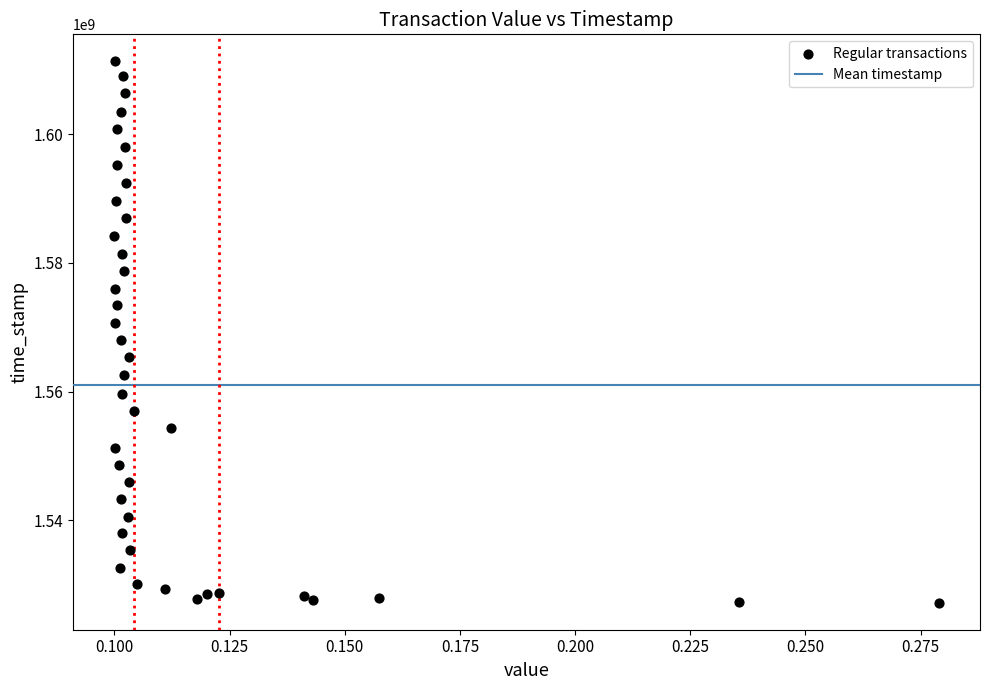

What is the range of Y values (max minus min)?

84152713